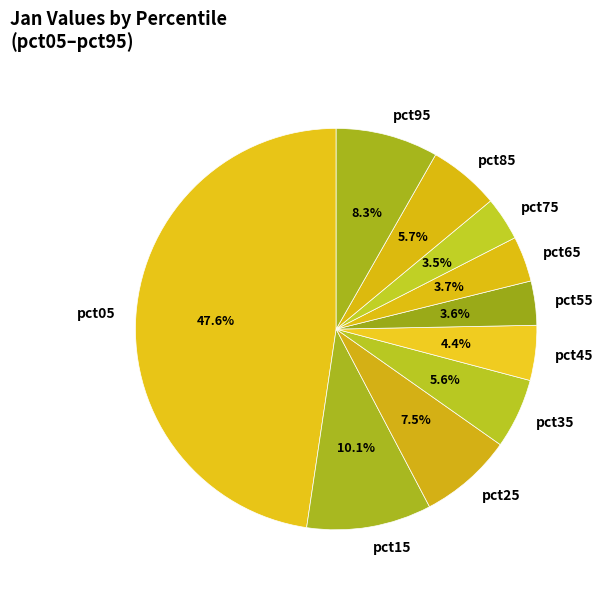

The pct05 slice represents 48% of the pie. True or false?

True